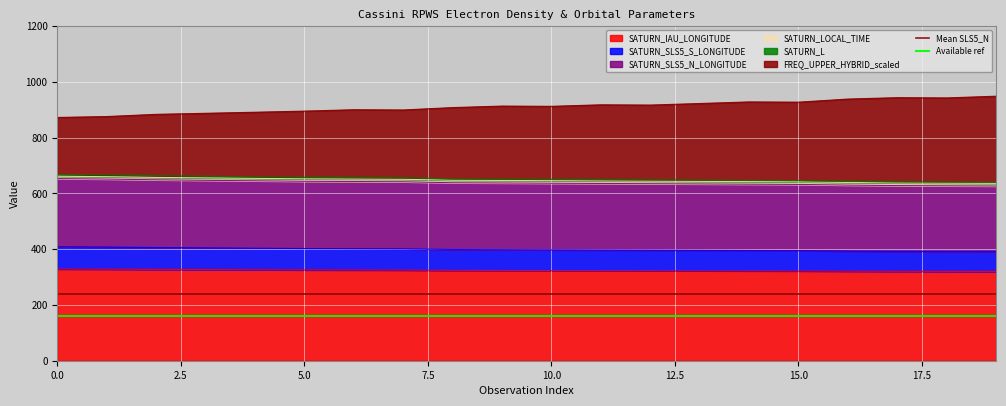

Is it true that Mean SLS5_N equals 120.2 at 0.0?

False